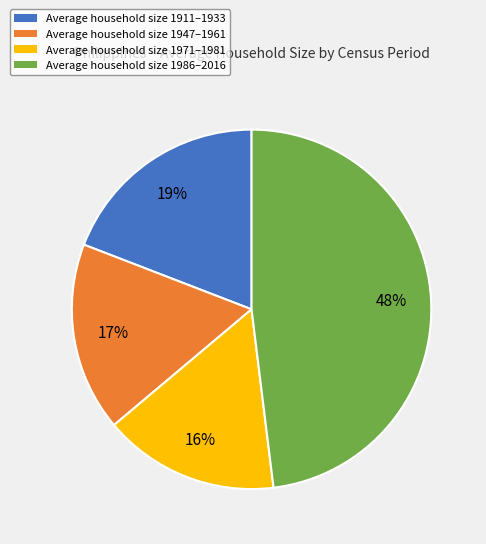

Does any single category account for the majority?

No